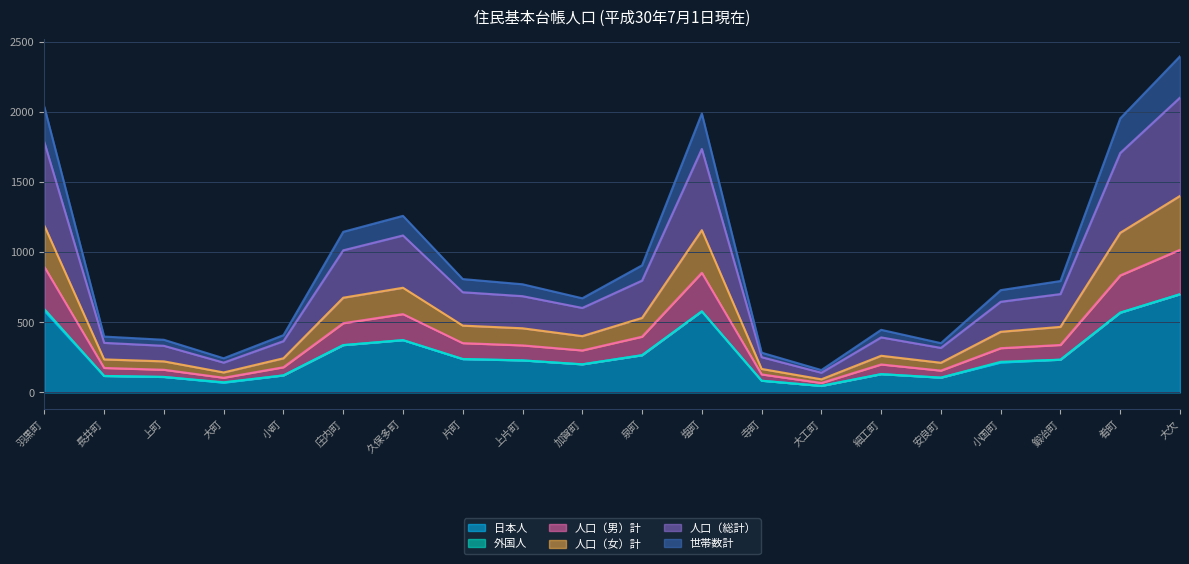

True or false: 人口（女）計 and 人口（総計） intersect in this chart.

False